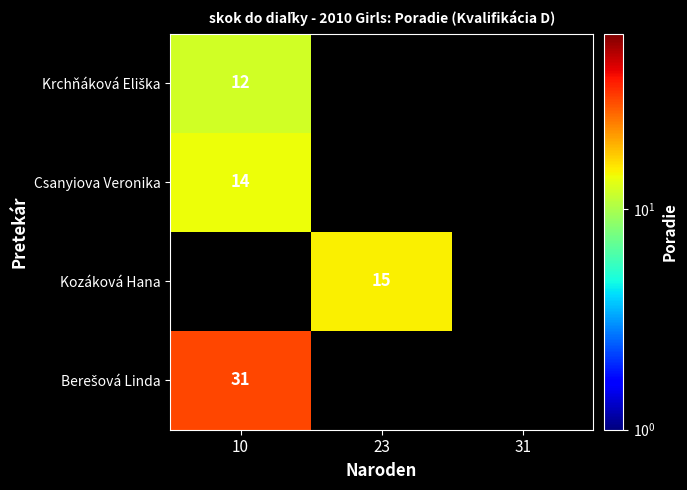

How many values in the Csanyiova Veronika series exceed 0?

1